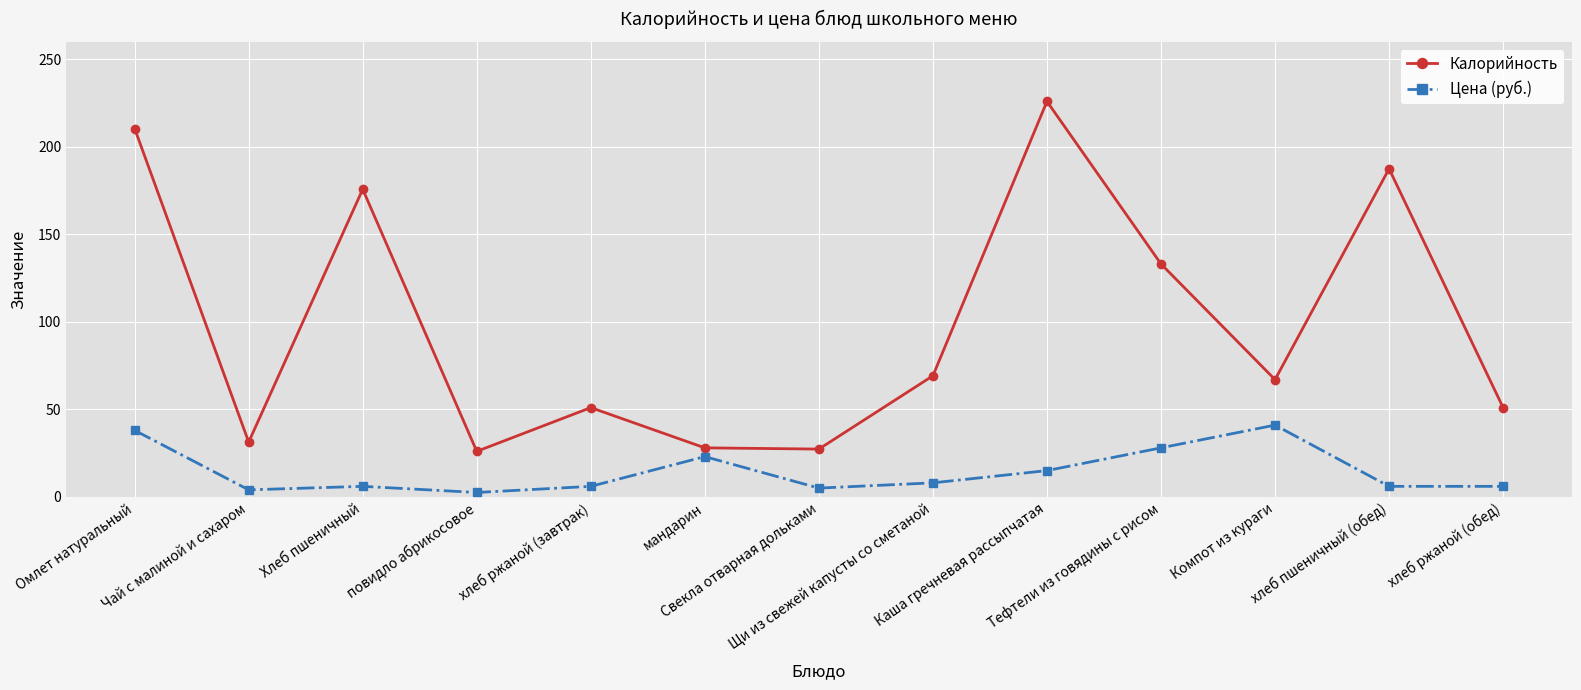

Rank the series by their average value, from highest to lowest.

Калорийность, Цена (руб.)